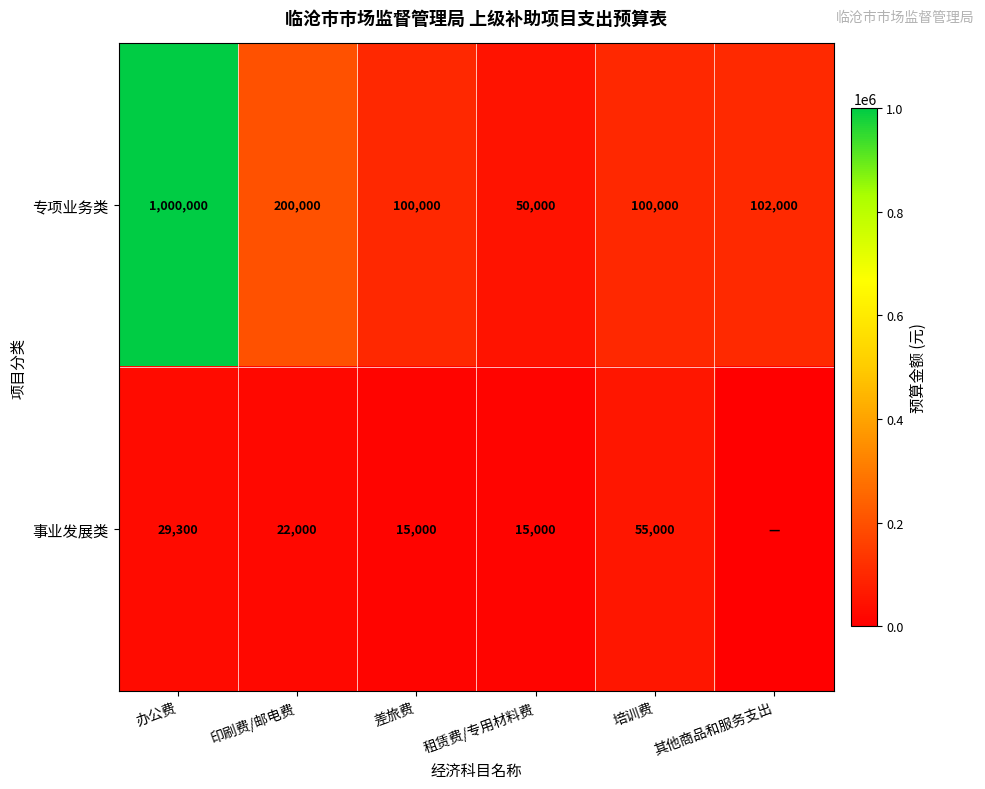

What is the total value across all series at 租赁费/专用材料费?

65000